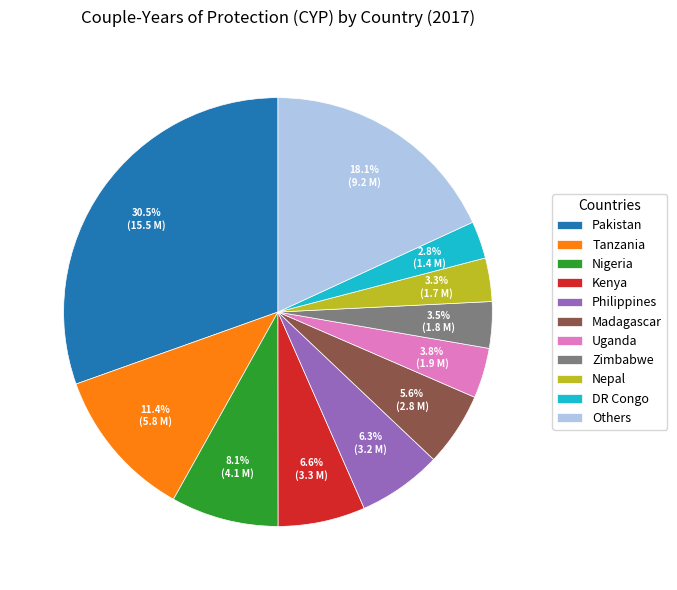

Combined, what portion of the pie is Philippines and Pakistan?

36.8%